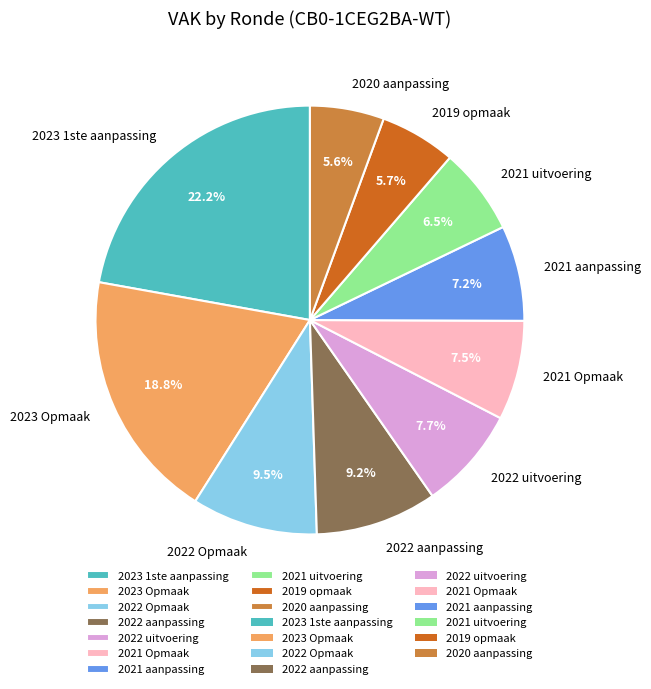

How much of the chart is everything except 2023 Opmaak?

81.2%